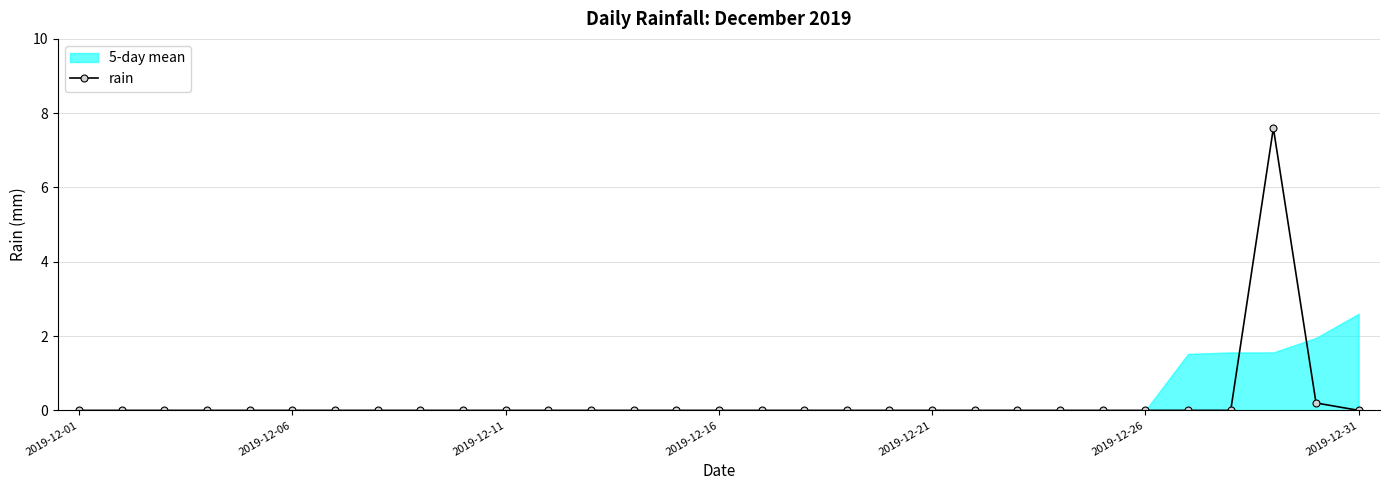

Is it true that the value at 26 is -4.3?

False